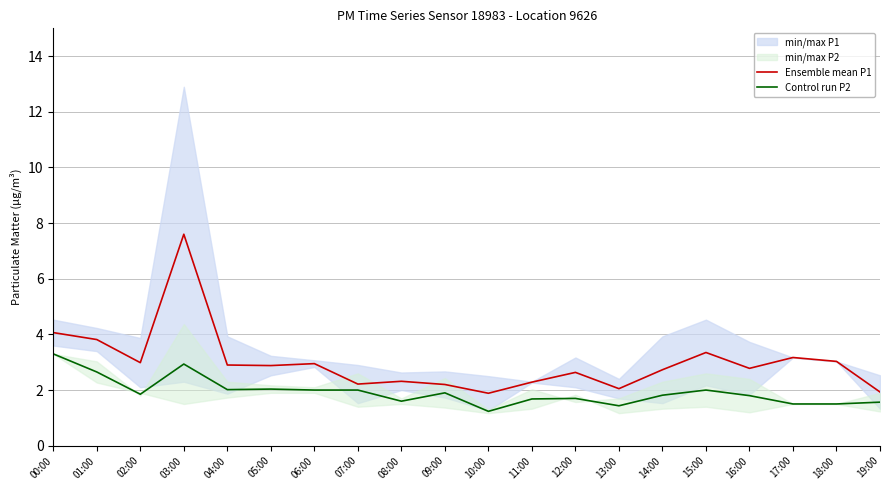

Reading left to right, what are all the values shown in this chart?

Ensemble mean P1: 4.1	3.8	3.0	7.6	2.9	2.9	3.0	2.2	2.3	2.2	1.9	2.3	2.6	2.0	2.7	3.4	2.8	3.2	3.0	1.9
Control run P2: 3.3	2.6	1.9	2.9	2.0	2.0	2.0	2.0	1.6	1.9	1.2	1.7	1.7	1.4	1.8	2.0	1.8	1.5	1.5	1.6